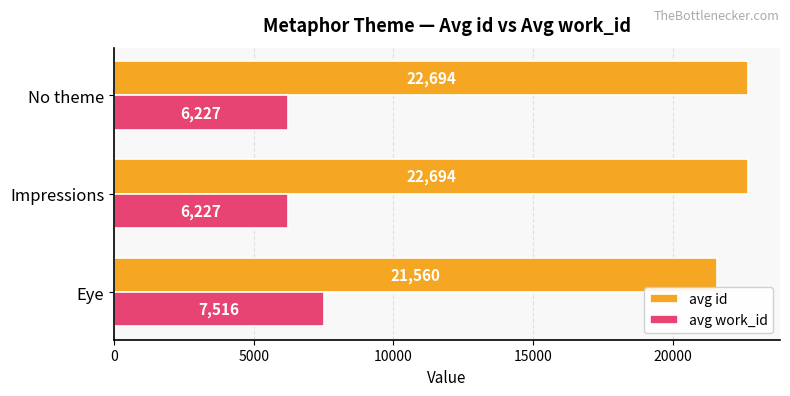

Rank the series by their maximum value, from highest to lowest.

avg id, avg work_id